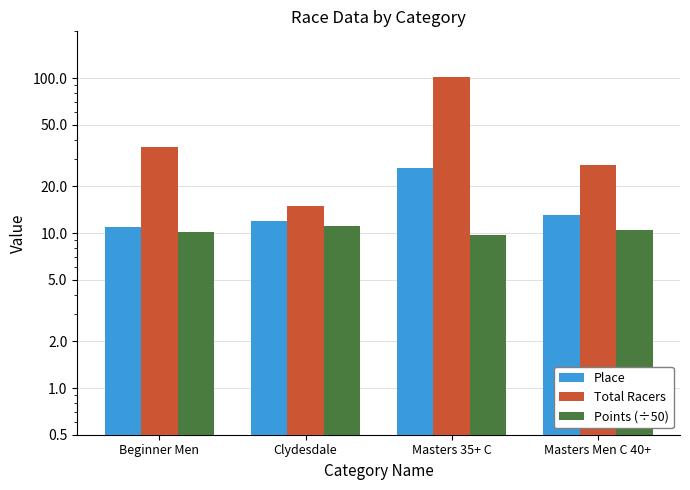

What position from the right is Masters Men C 40+?

1